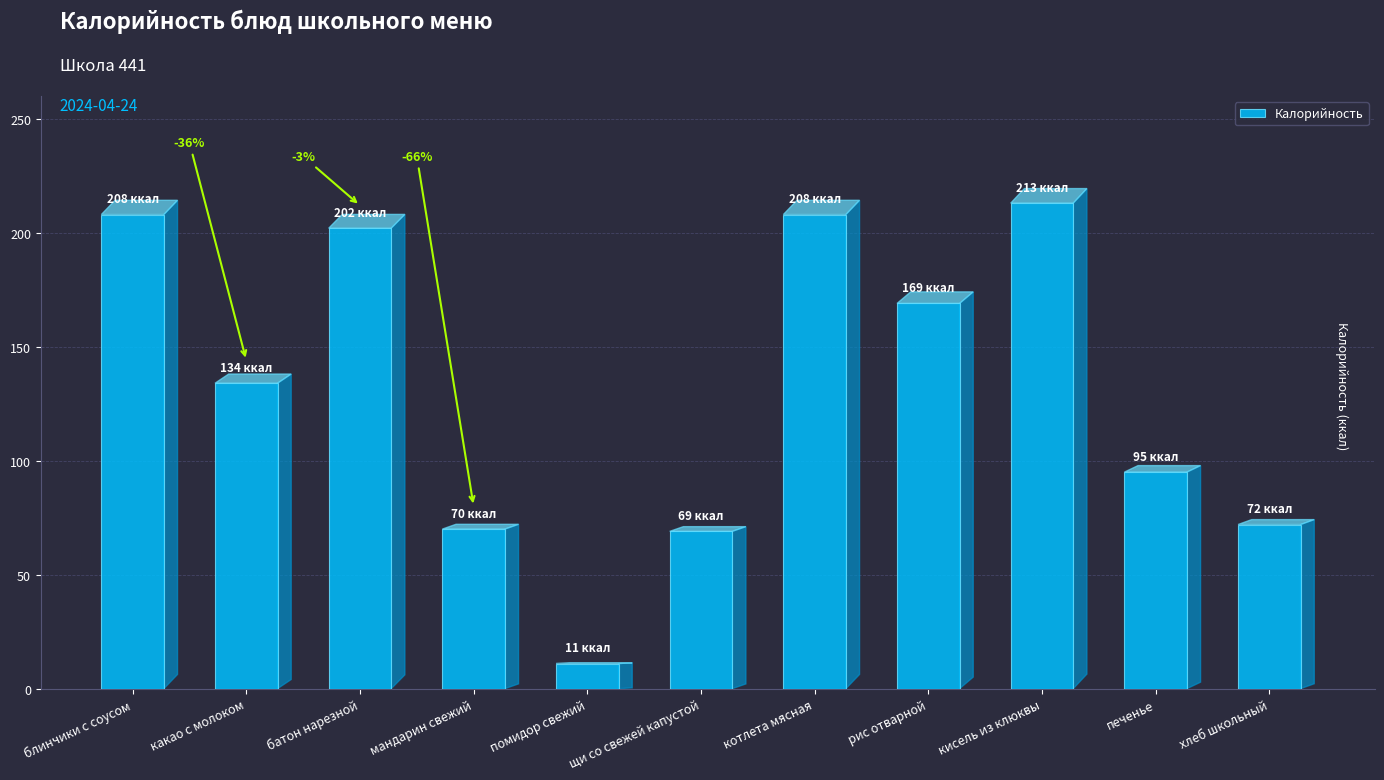

Is it true that the value at хлеб школьный is 115?

False